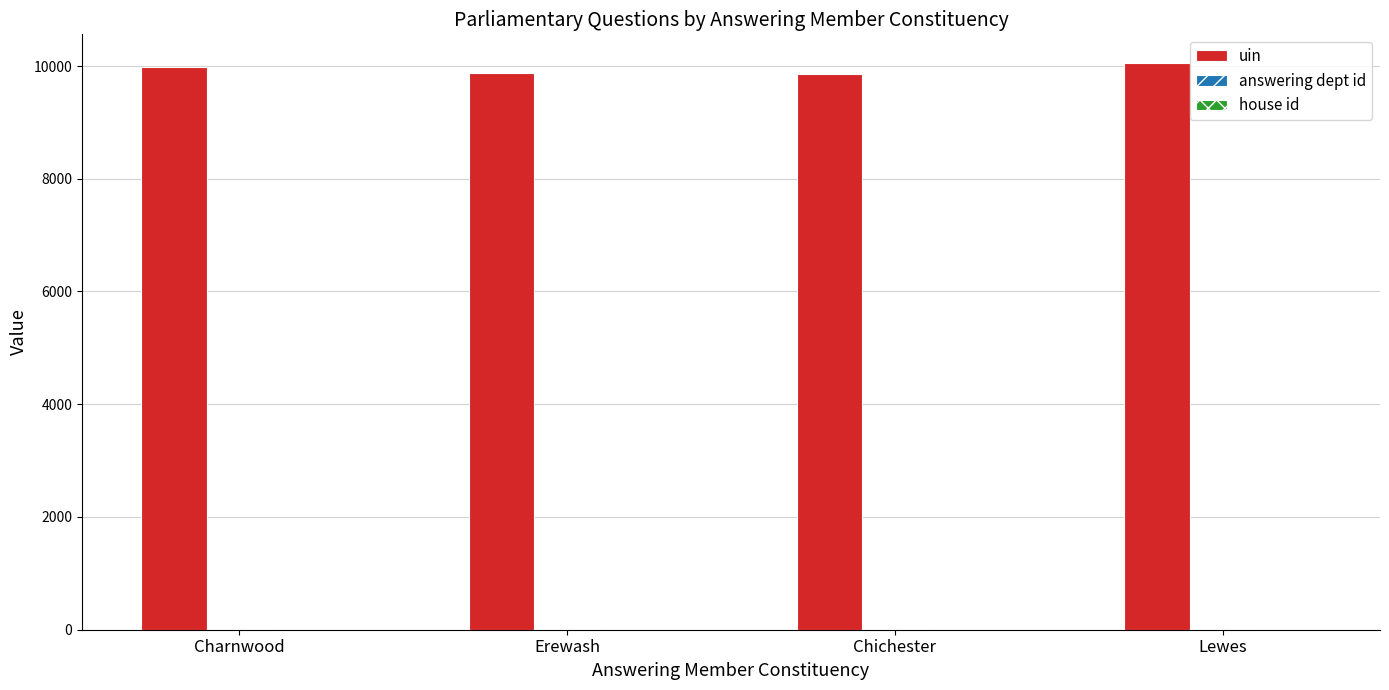

Which series has the largest total across all categories?

uin